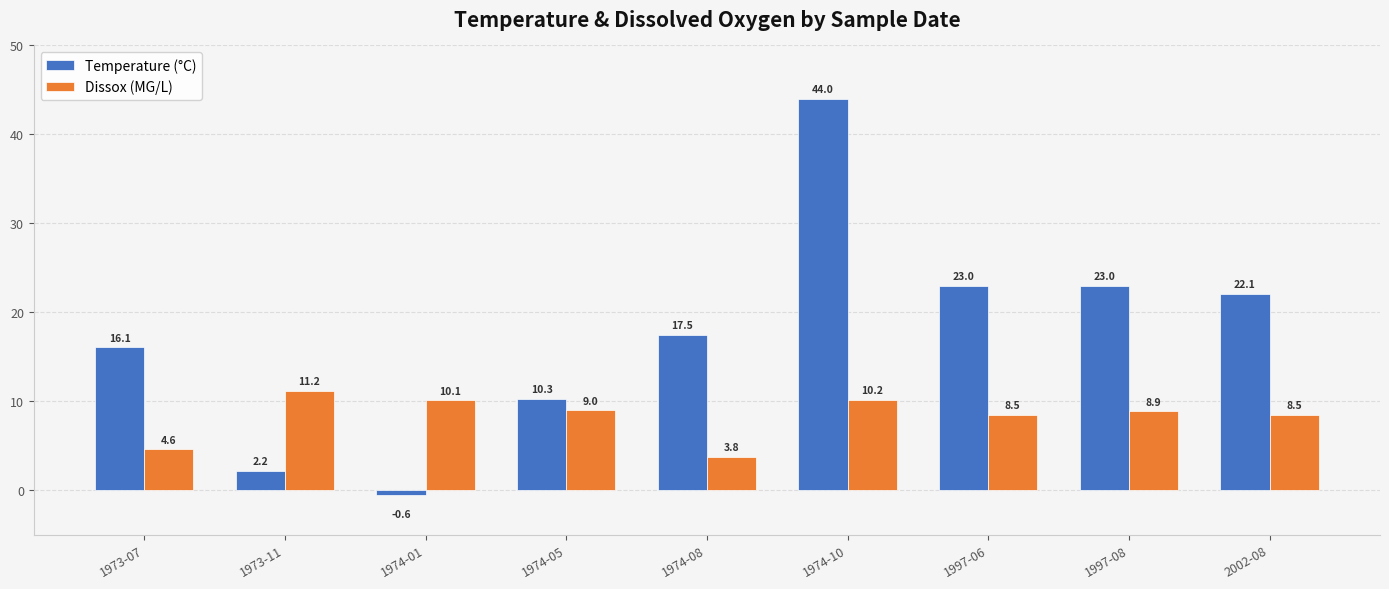

Is it true that Temperature (°C) equals 10.3 at 1974-05?

True